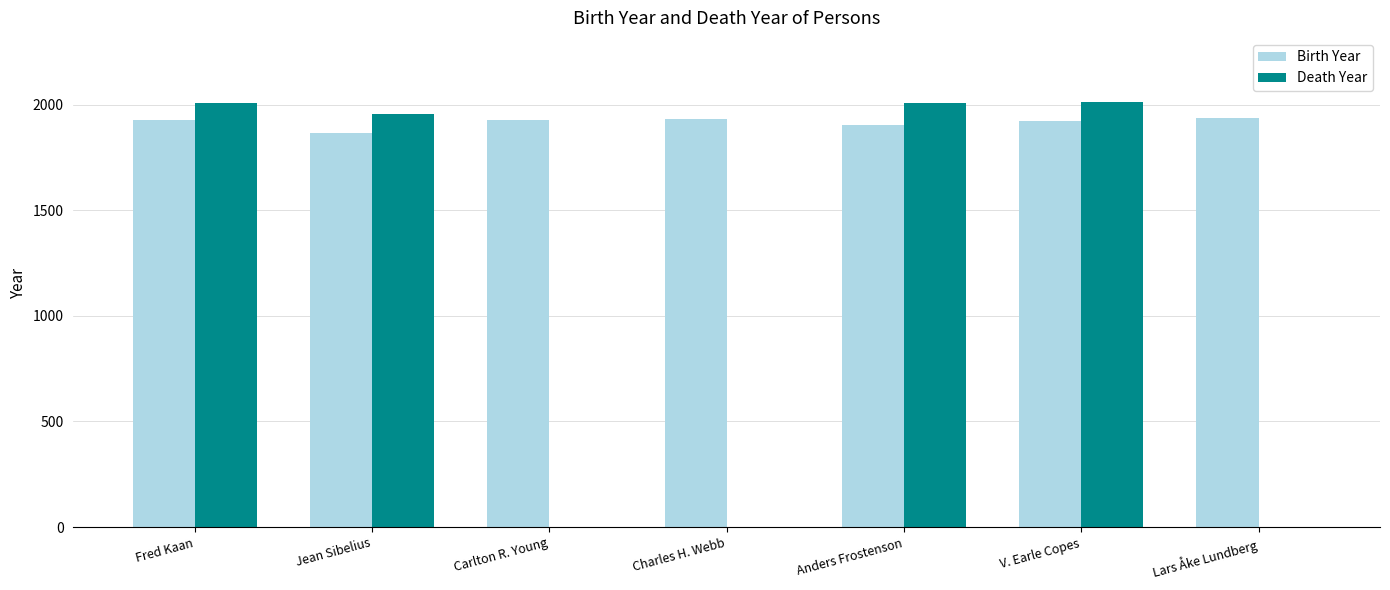

Which series has the widest spread of values?

Death Year